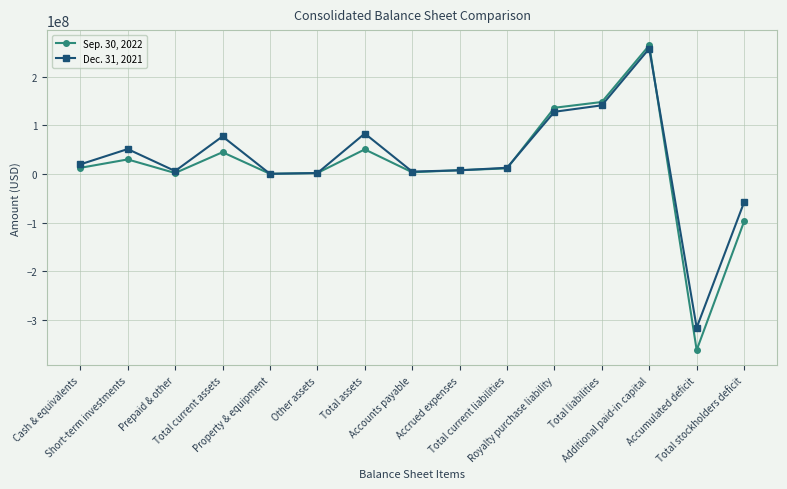

List the series in order of their overall mean, highest first.

Dec. 31, 2021, Sep. 30, 2022